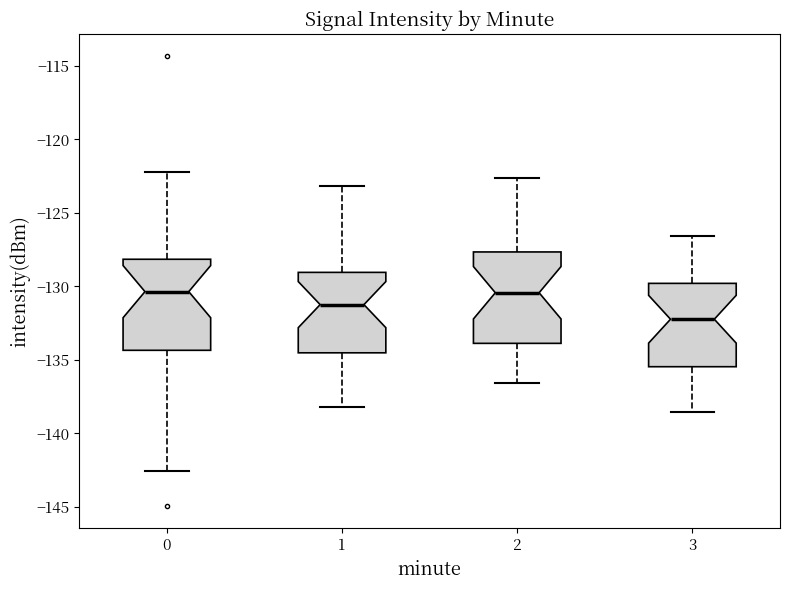

Where is the lower edge of the box at x = 1 on the y-axis? The values are not printed on the chart, so give them approximately, as read against the axis.

-134.5